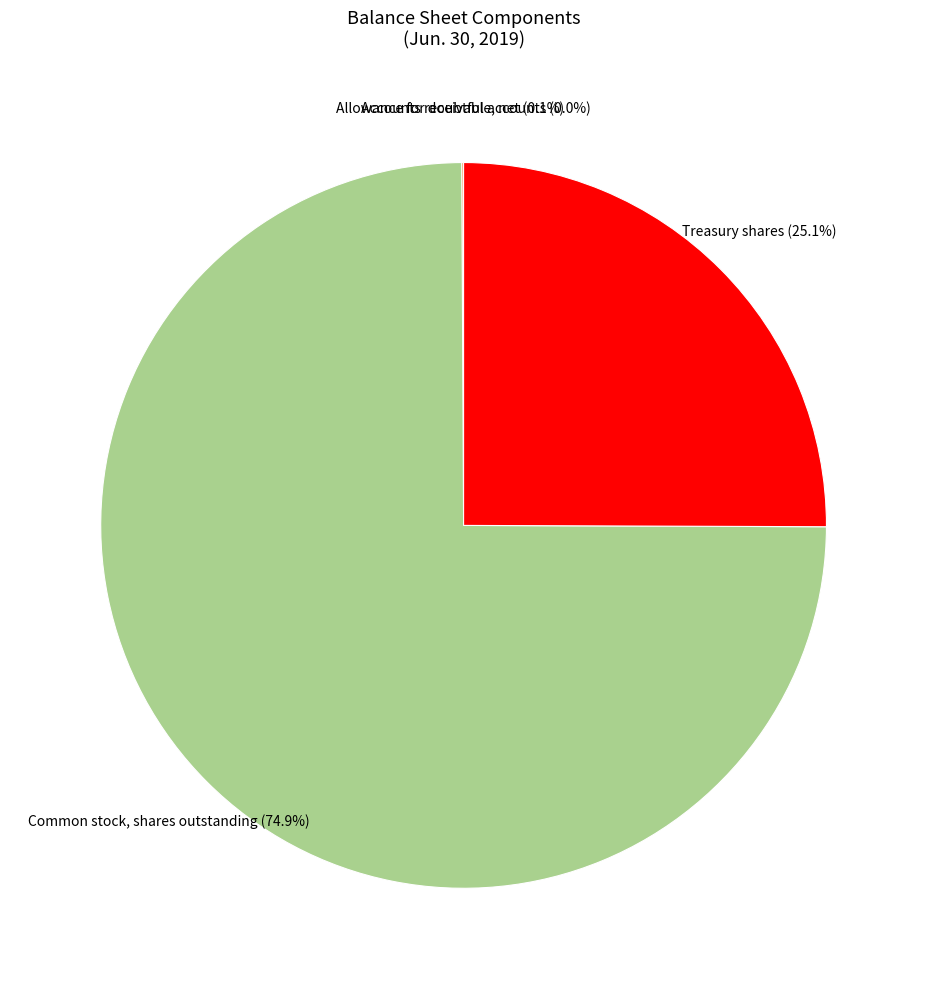

What percentage do Treasury shares and Common stock, shares outstanding together represent?

99.9%